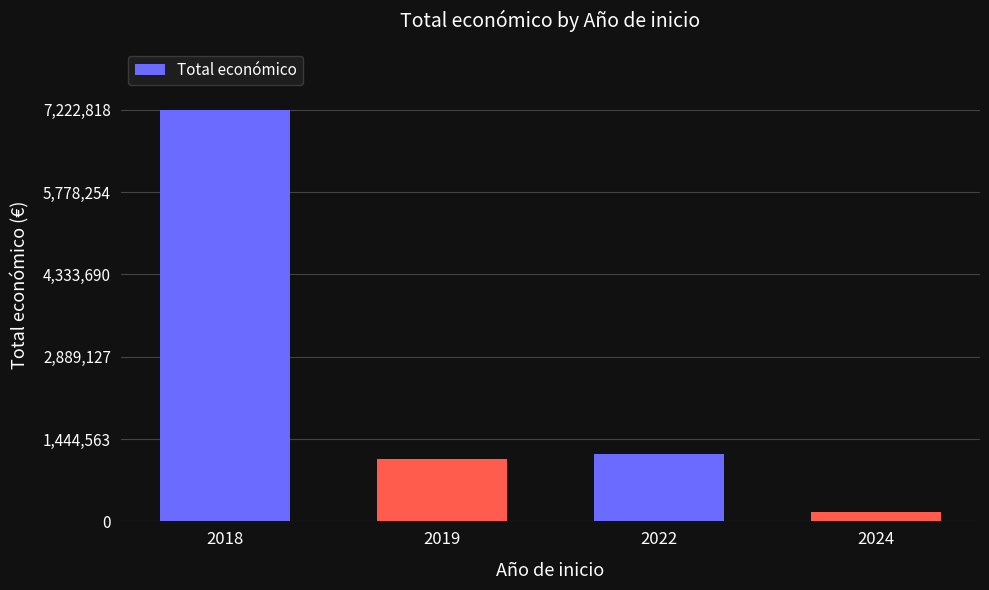

Approximately how many times larger is the value at 2018 compared to 2022?

6.1